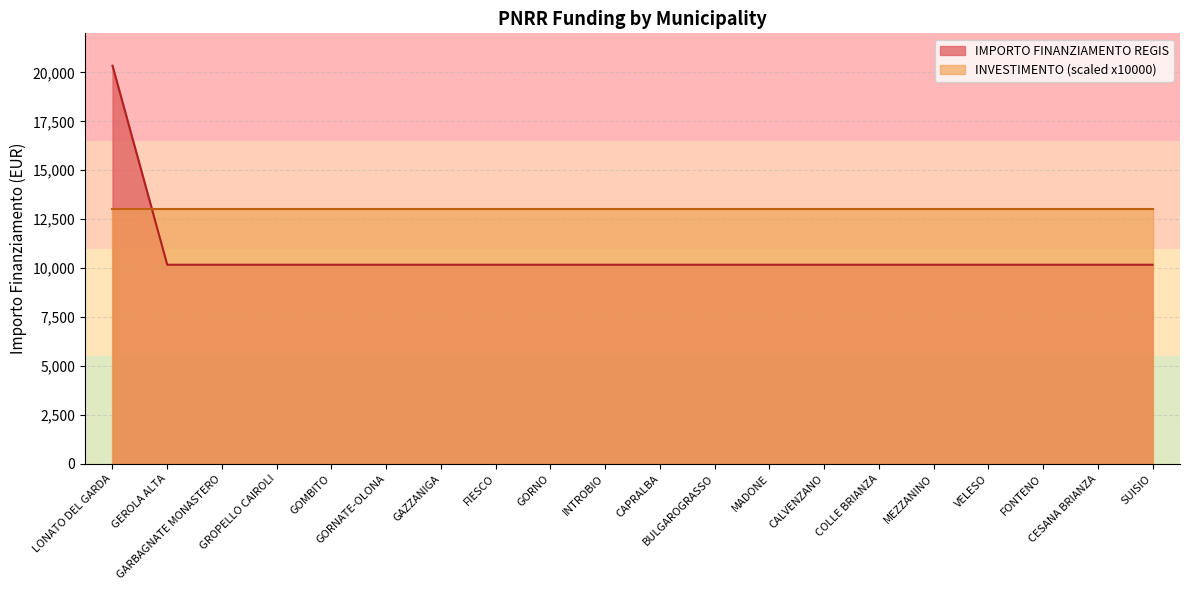

At which label is the value closest to 15258?

LONATO DEL GARDA